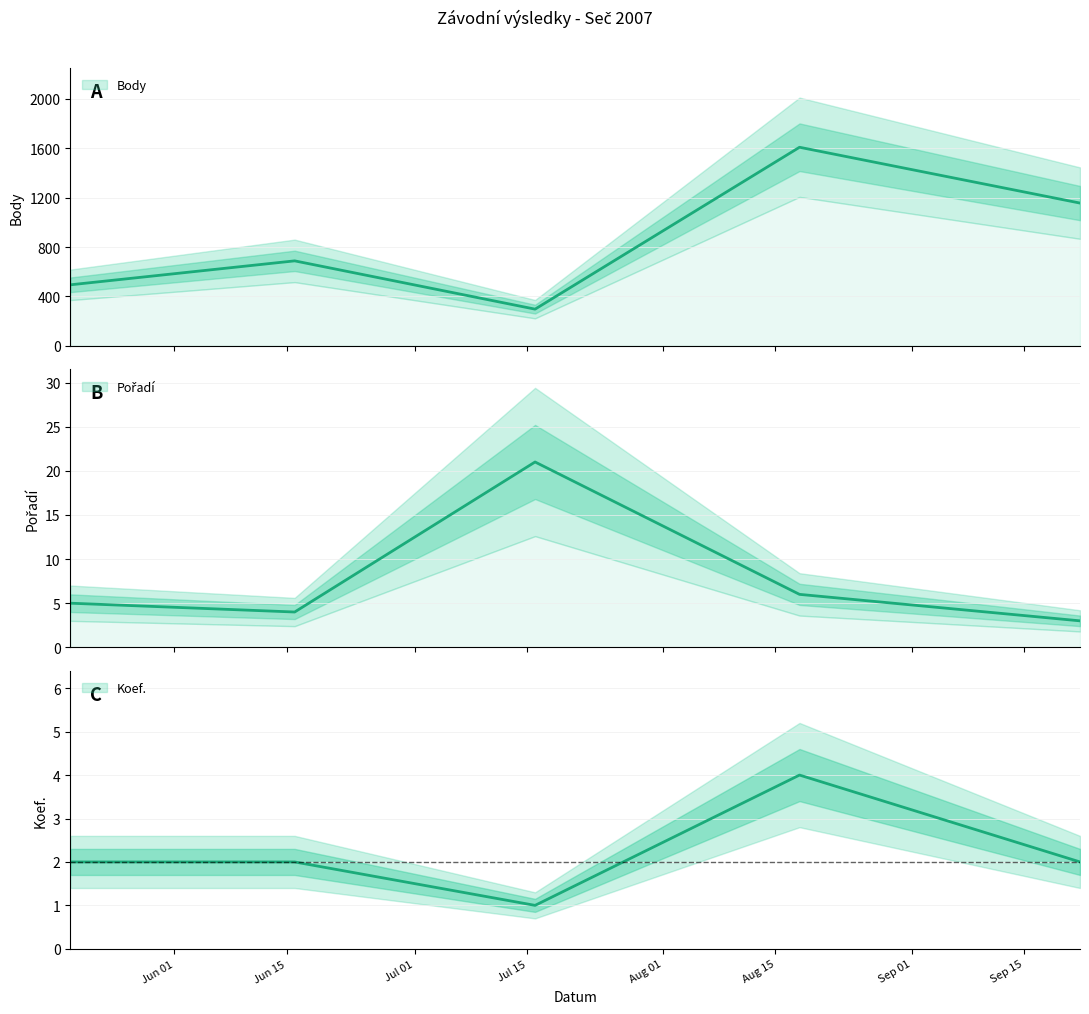

True or false: Pořadí has more than 2 interior local peaks.

False